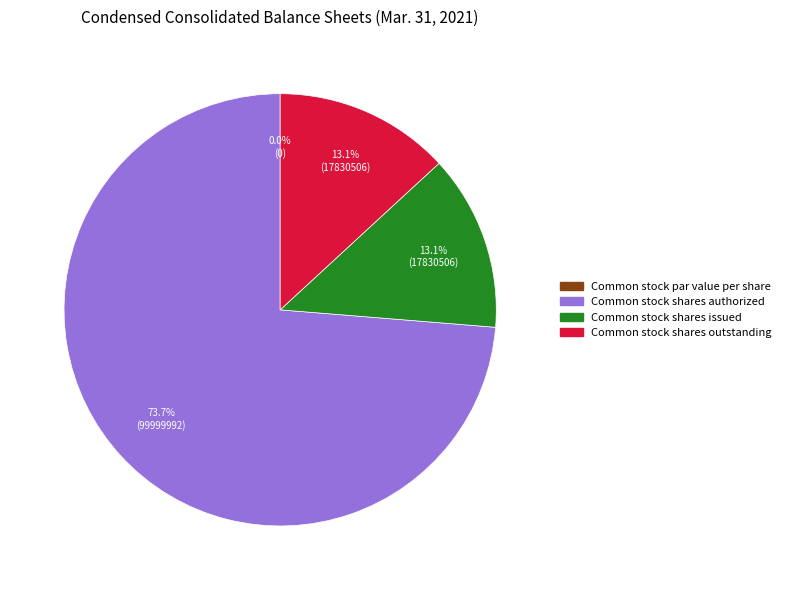

How many slices are in this pie chart?

4